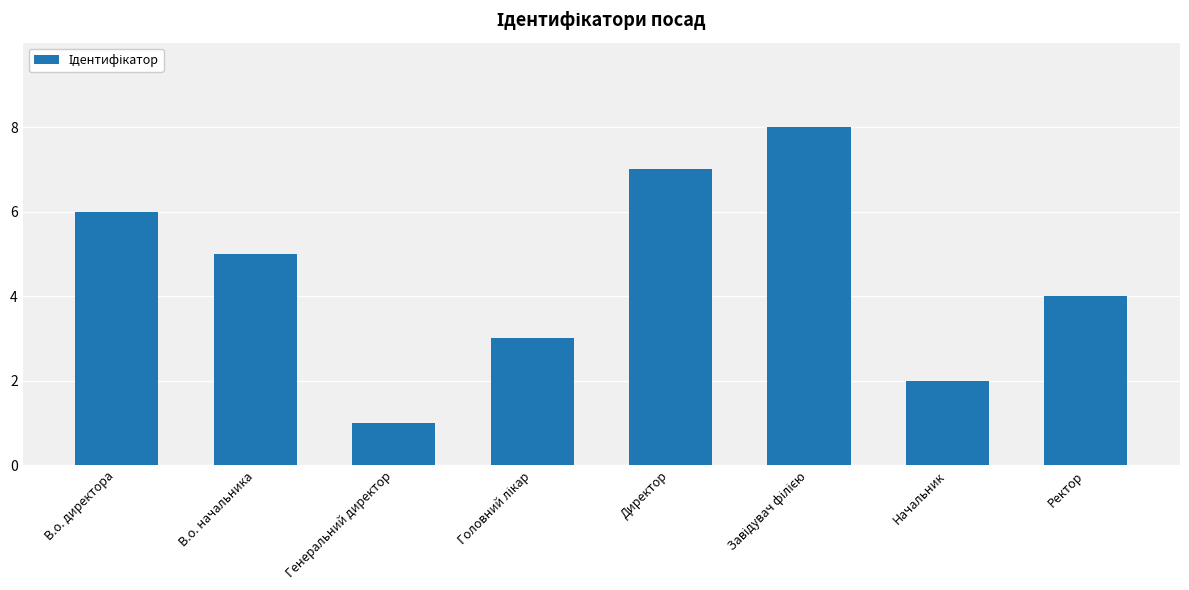

Reading right to left, what are all the values shown in this chart?

4	2	8	7	3	1	5	6